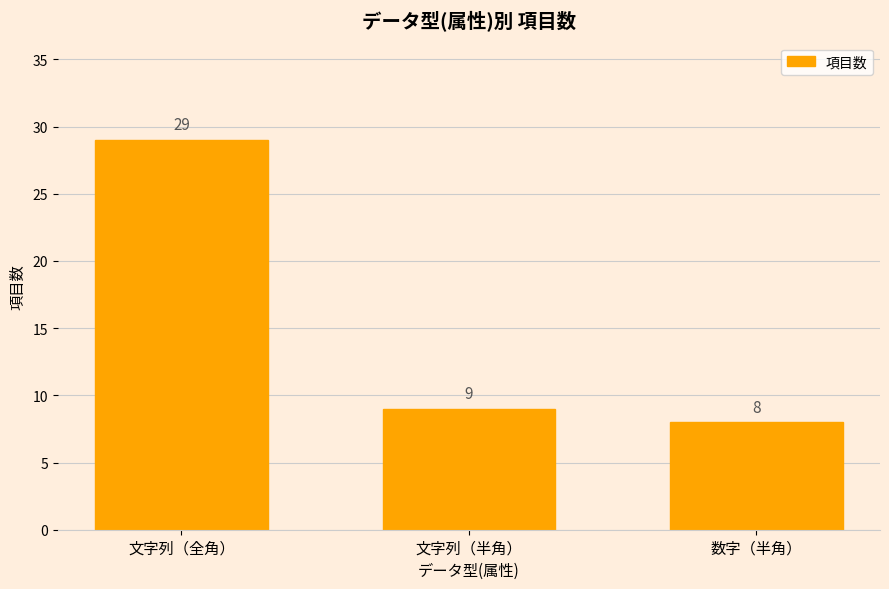

What is the greatest value displayed?

29